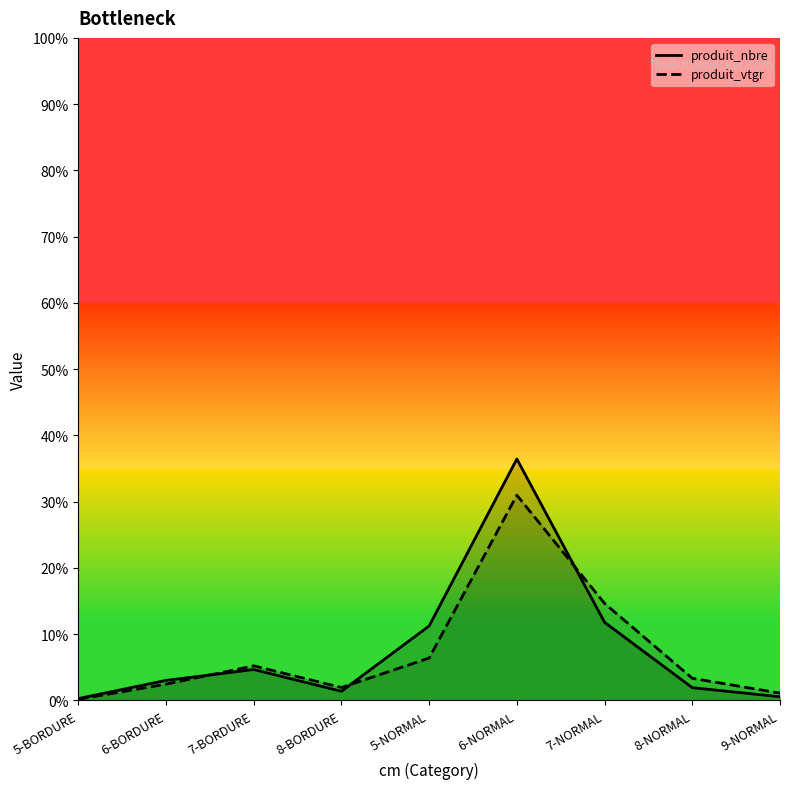

How many intersections are there between produit_nbre and produit_vtgr?

3